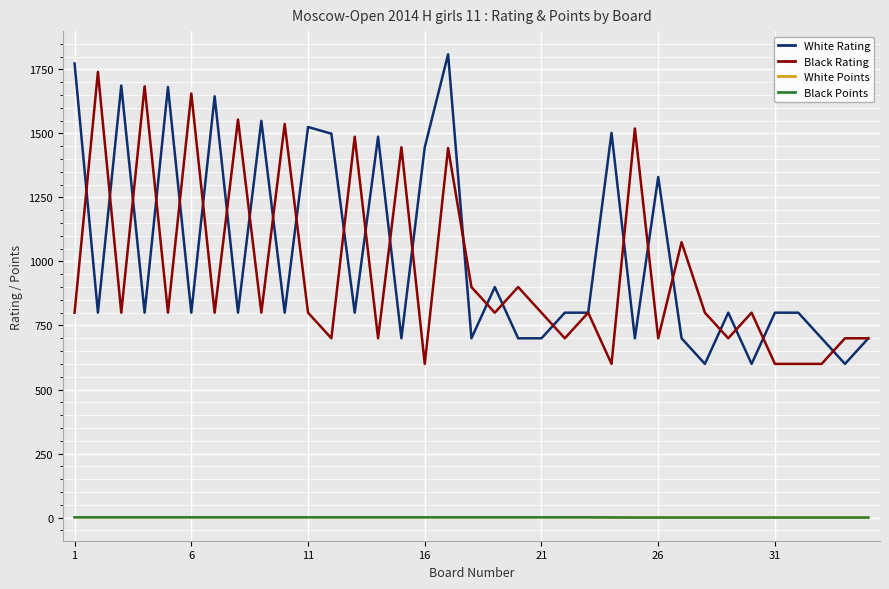

True or false: White Rating and White Points cross at least once.

False